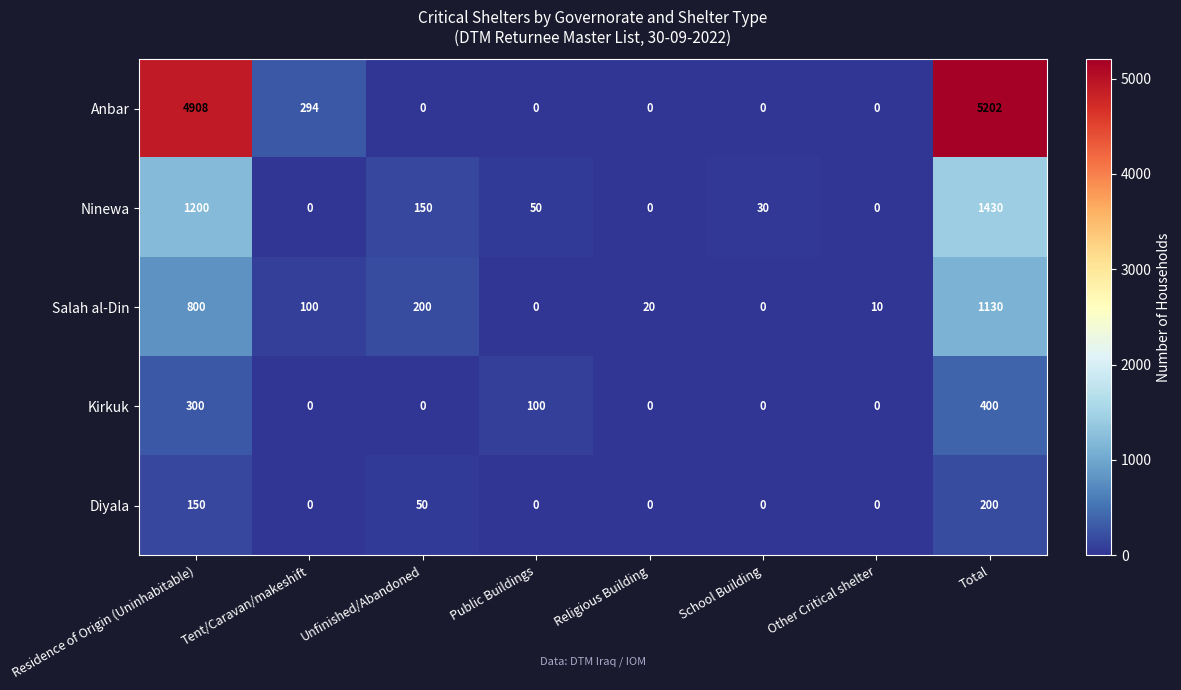

The value of Salah al-Din at Residence of Origin (Uninhabitable) is 373. True or false?

False